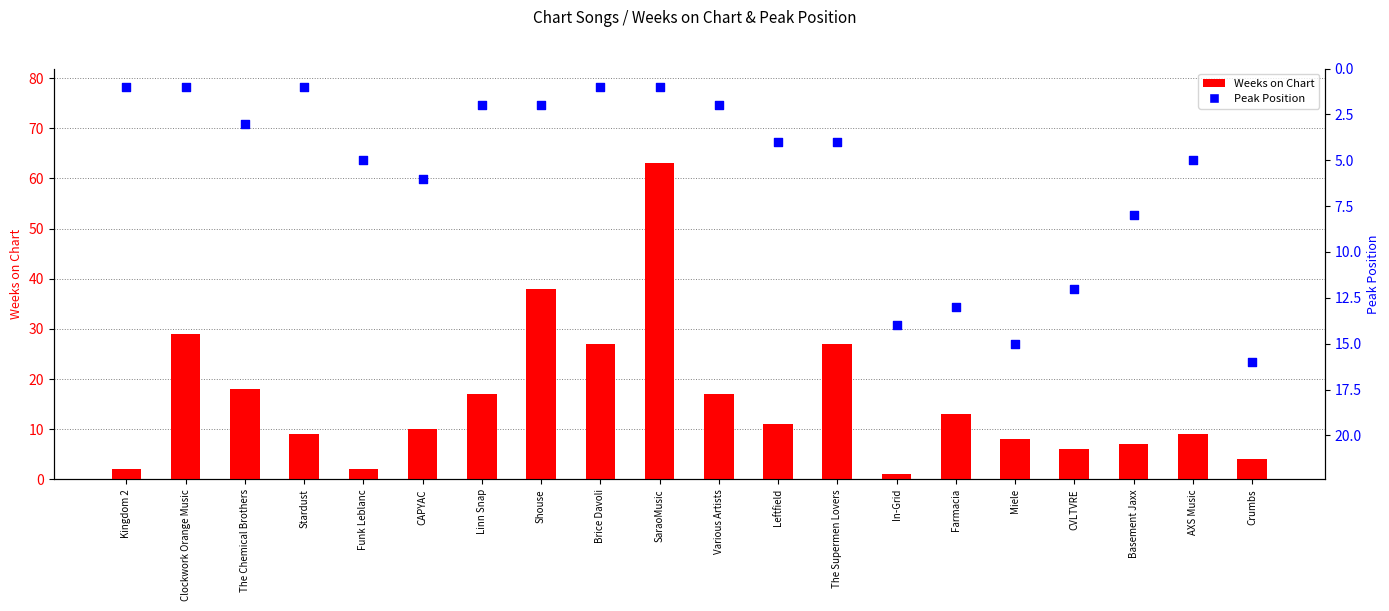

Which series contains the highest Y value?

Weeks on Chart